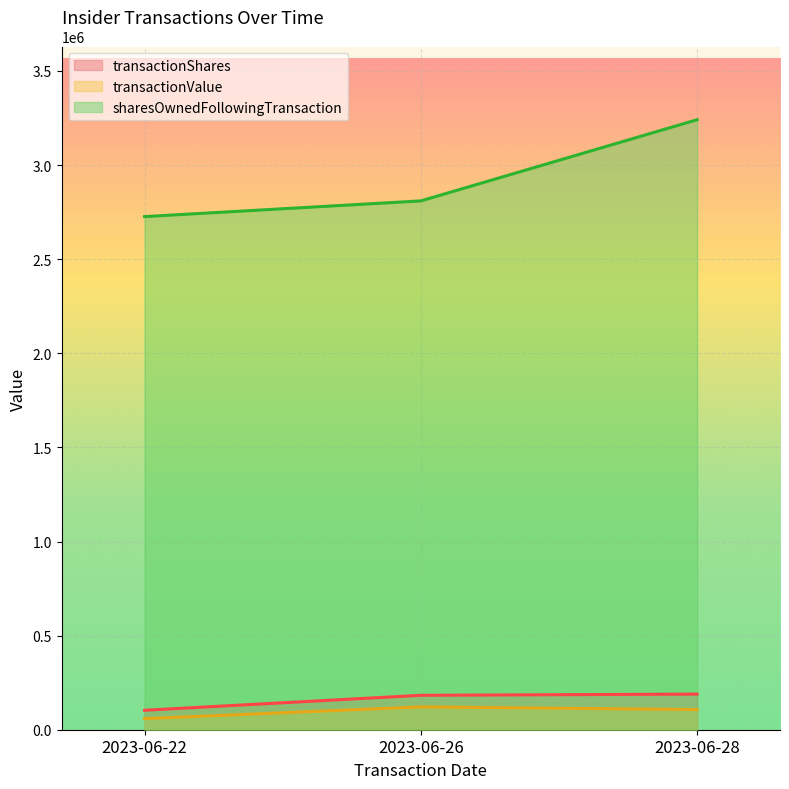

At which label does transactionValue reach its peak?

2023-06-26